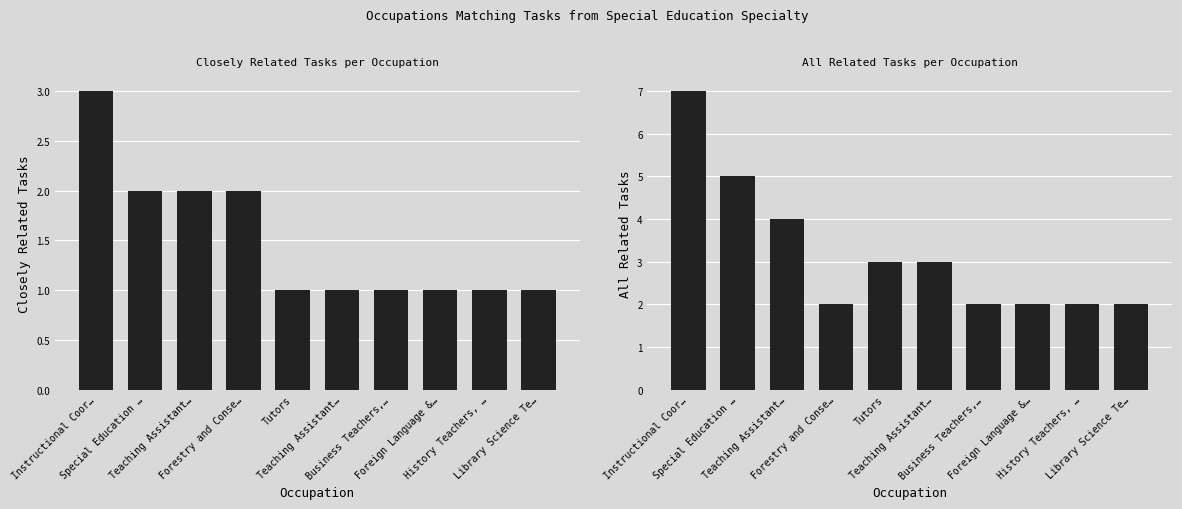

Between History Teachers, … and Foreign Language &…, which is larger?

History Teachers, …